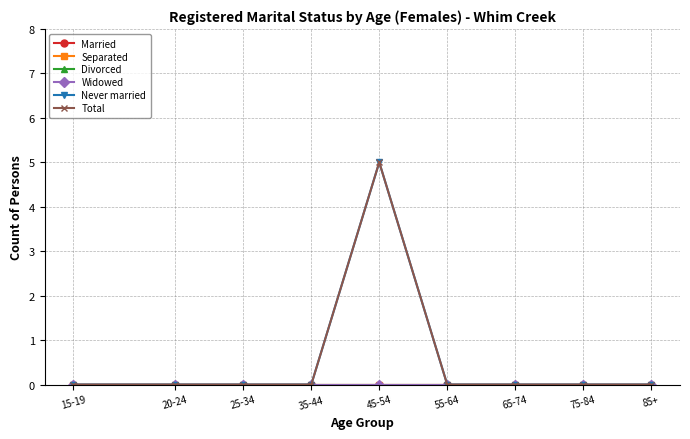

Does the chart have visible grid lines?

Yes